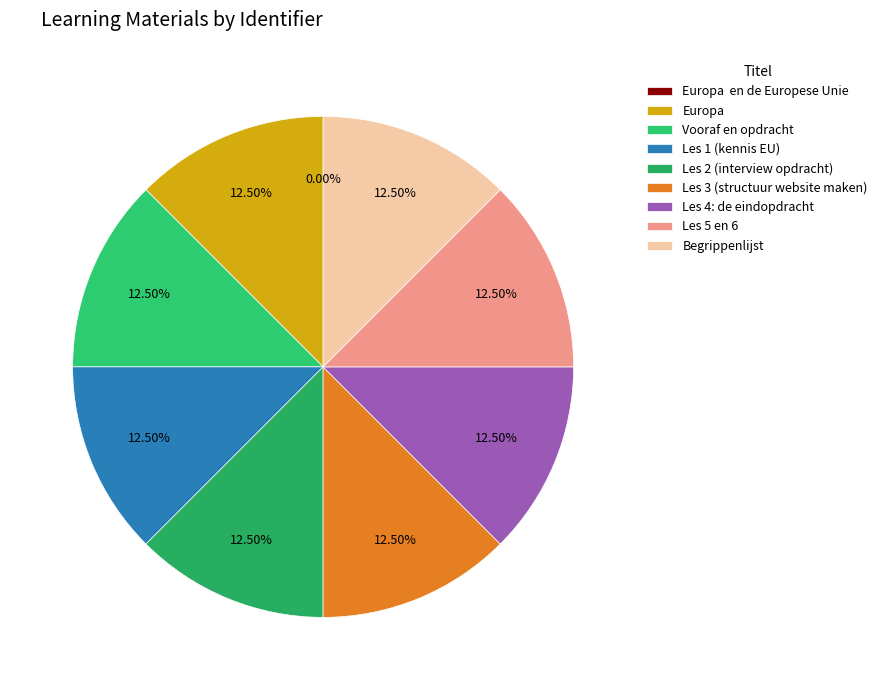

To the nearest percent, what portion does Les 1 (kennis EU) represent?

12%